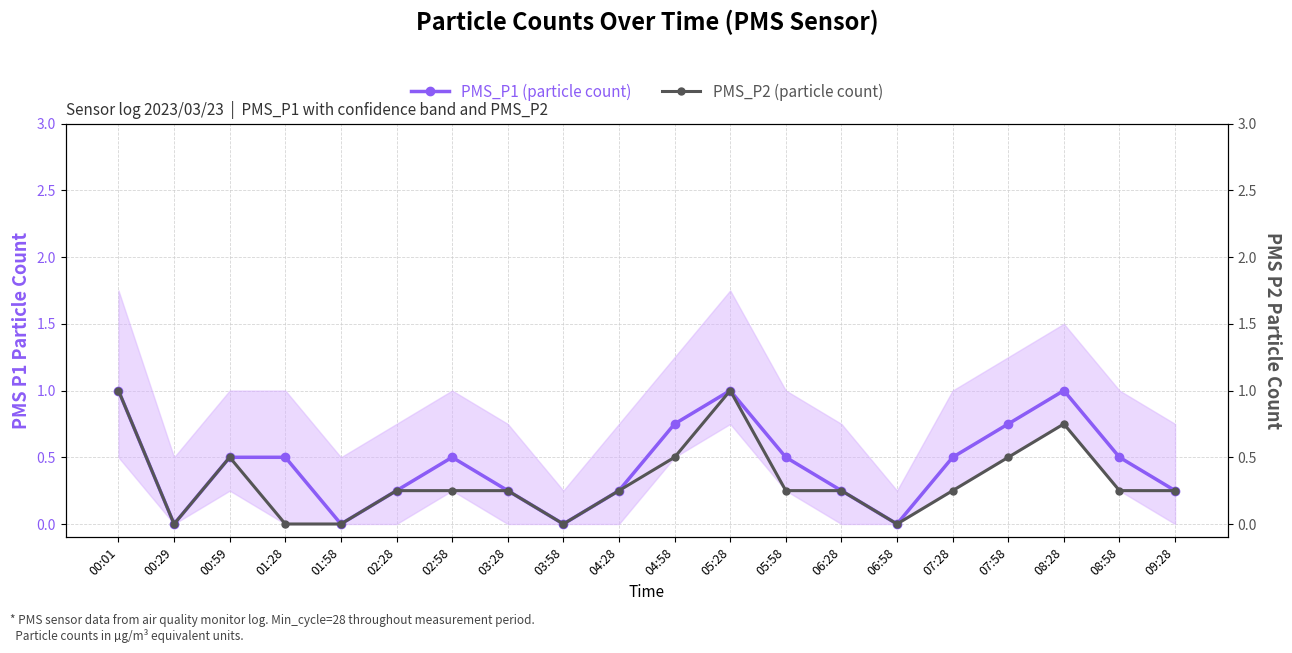

What is the difference between the maximum and second lowest values in the PMS_P1 (particle count) series?

1.0